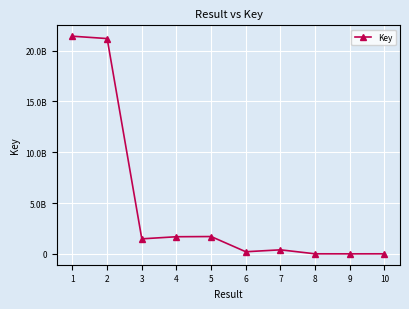

Does the chart have visible grid lines?

Yes